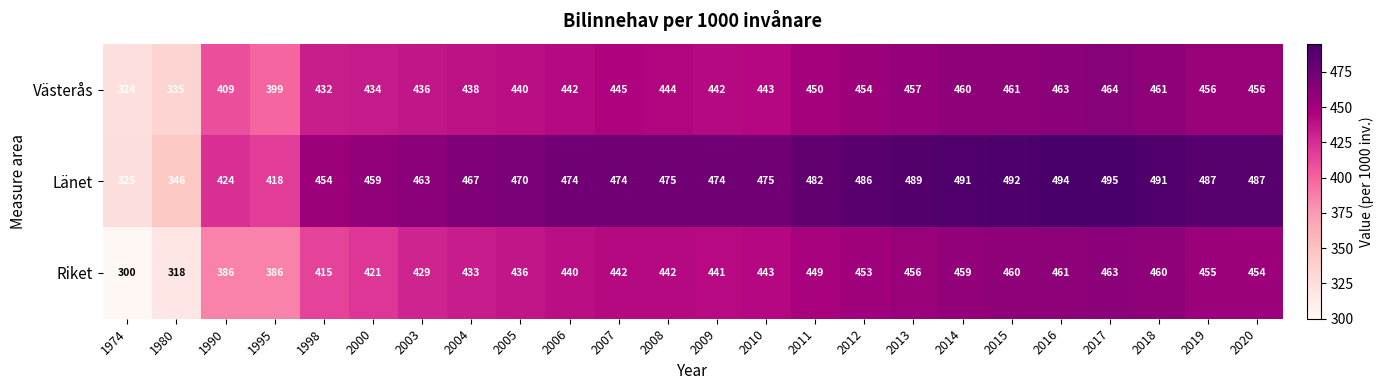

Is the value of Länet at 2006 greater than the value of Riket at 2020?

Yes